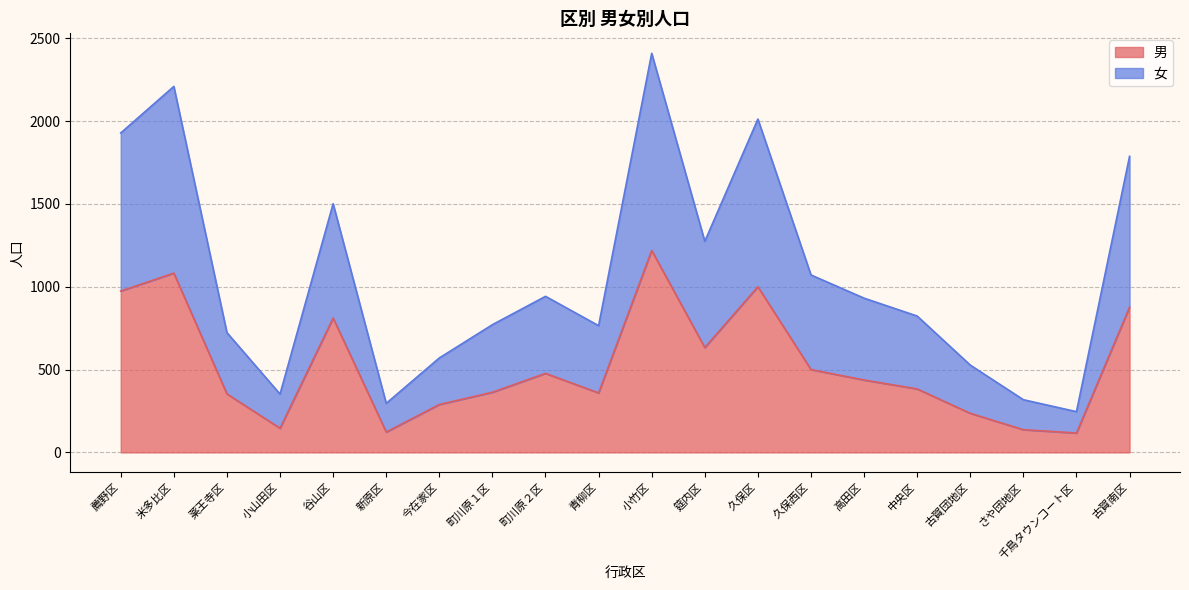

Does the chart display data point markers on the line(s)?

No